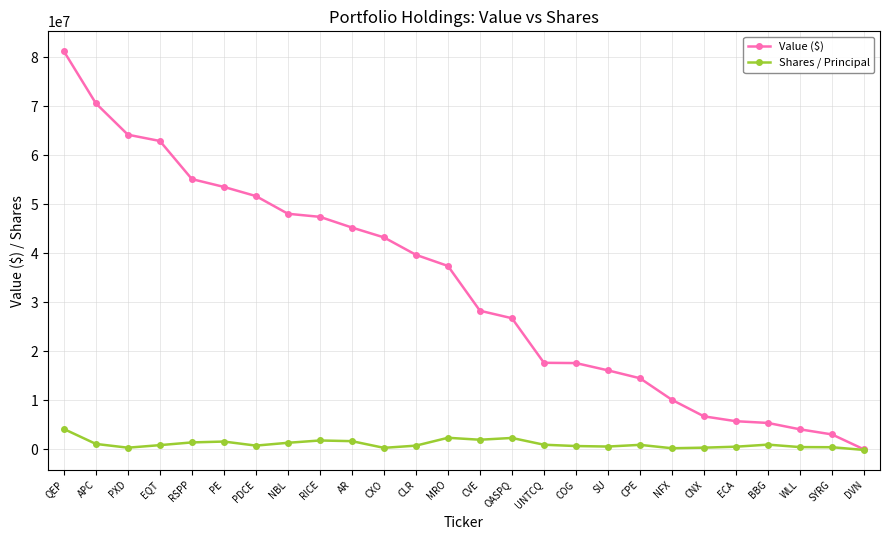

Which series has the largest range (max minus min)?

Value ($)